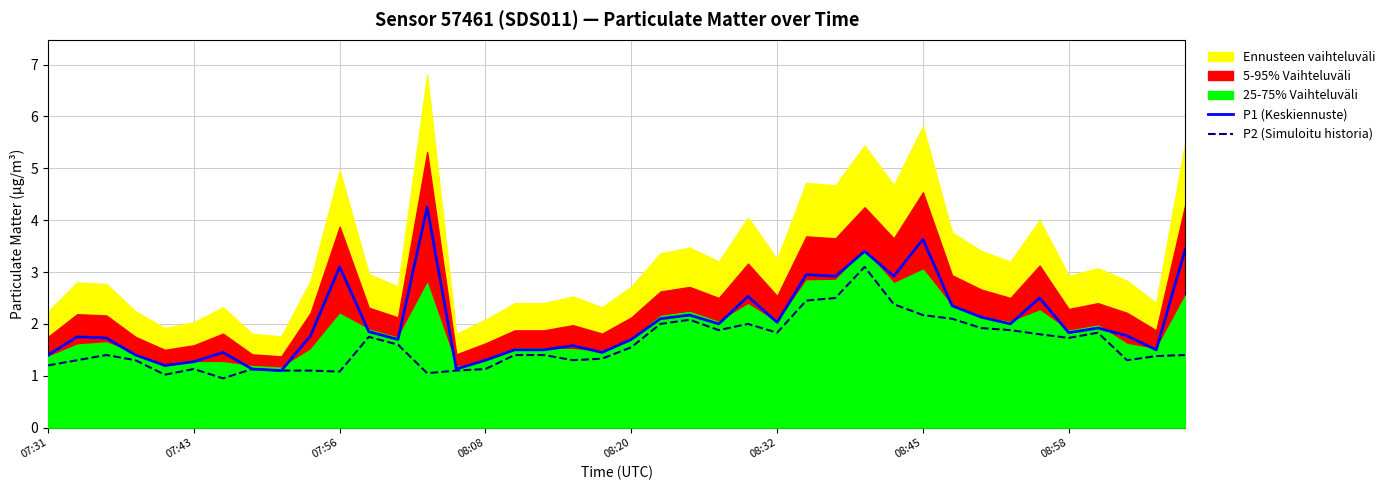

What is the sum of the P1 (Keskiennuste) values at 17 and 12?

3.2